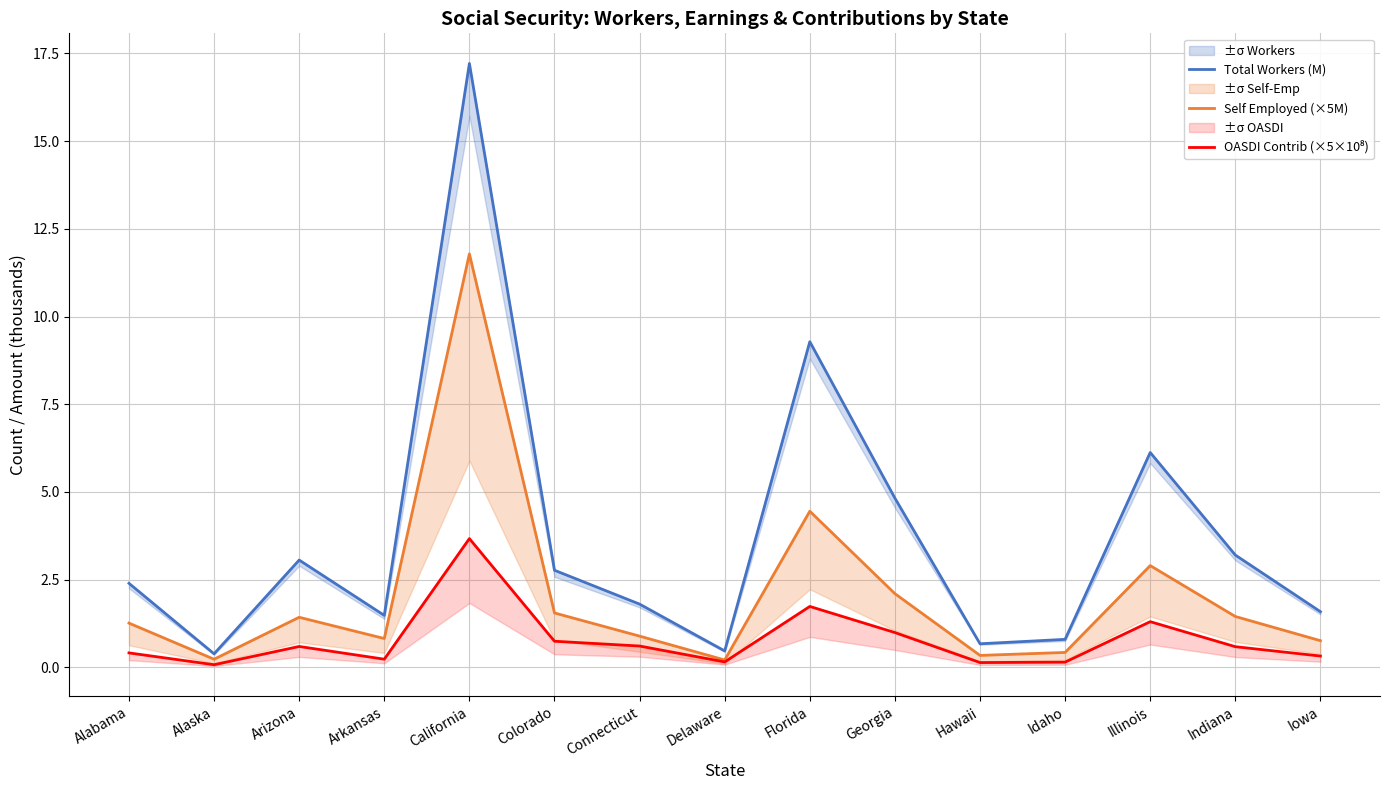

What is the label of the 12th point from the left?

Idaho